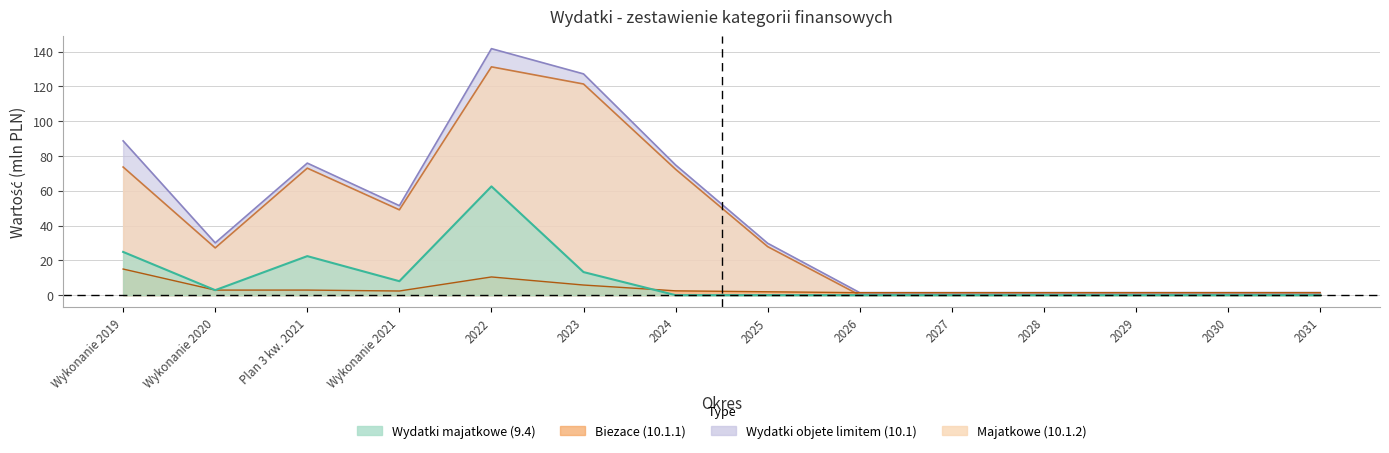

What is the label of the 12th point from the right?

Plan 3 kw. 2021